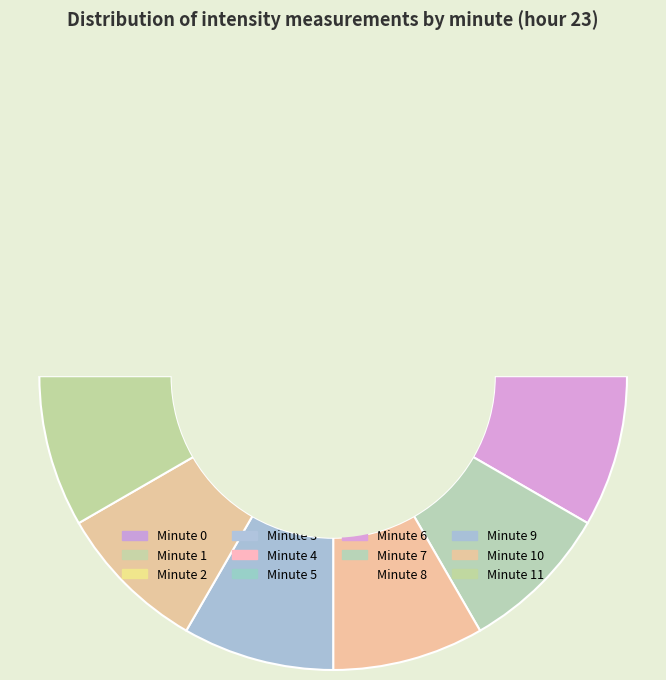

What is the largest slice in the pie chart?

Minute 0